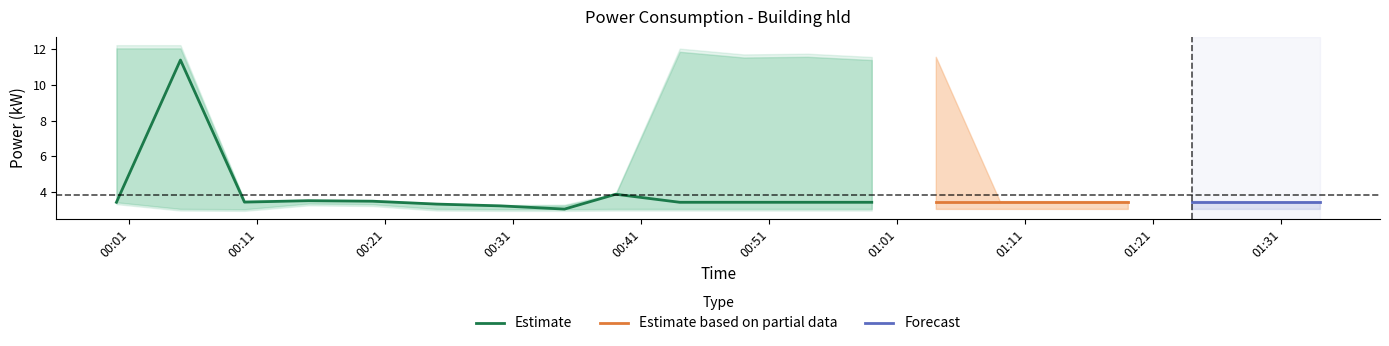

What is the sum of the power values at 2024-01-31T00:59:00 and 2024-01-31T00:05:00?

14.8